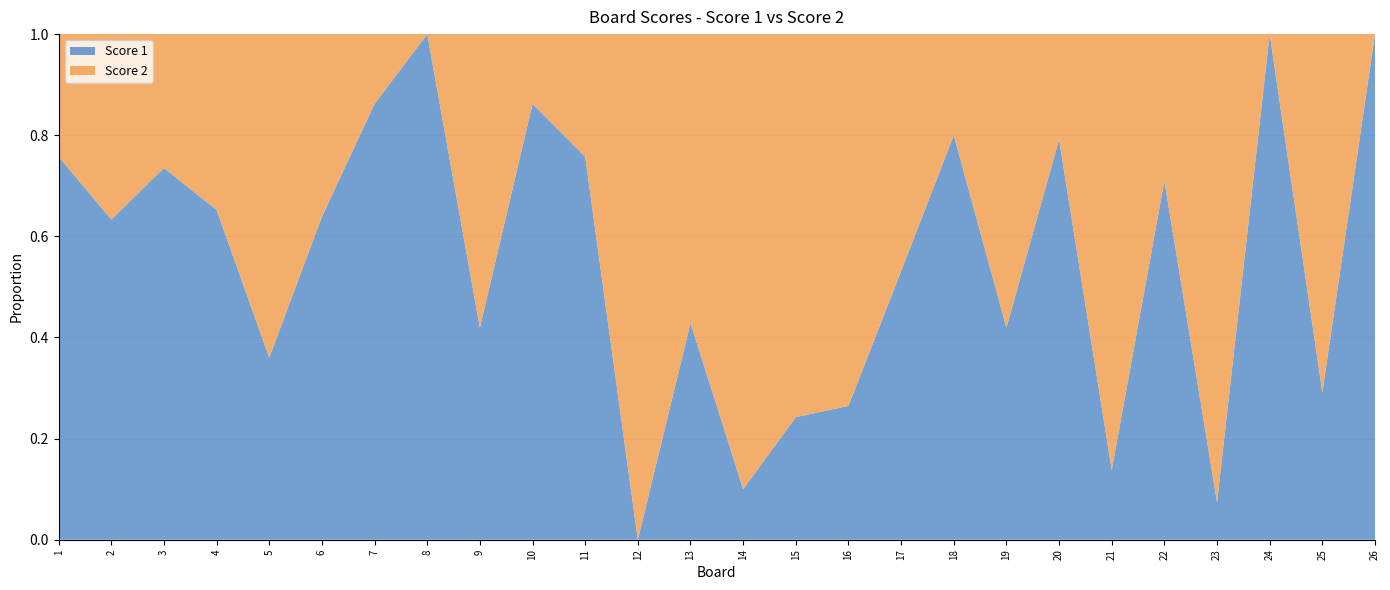

Reading left to right, list all the values displayed in this chart.

Score 1: 25	19	25	15	9	23	25	25	13	25	25	0	12	2	8	9	17	24	13	19	4	22	2	25	7	25
Score 2: 8	11	9	8	16	13	4	0	18	4	8	25	16	18	25	25	15	6	18	5	25	9	25	0	17	0